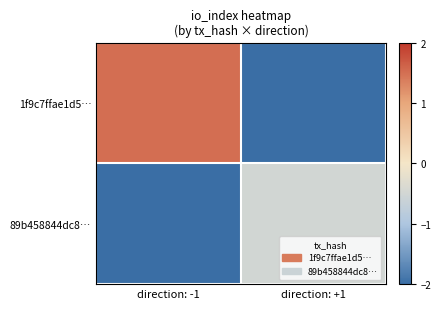

What is the spread (max minus min) of values at direction: +1?

1.5